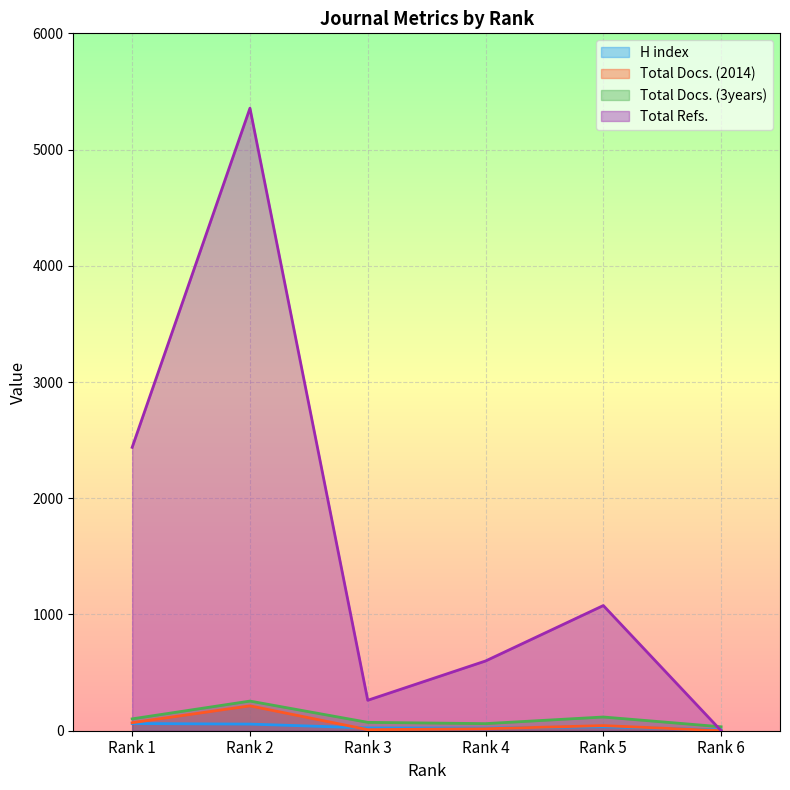

Reading right to left, list all the values displayed in this chart.

H index: 7	34	23	24	57	62
Total Docs. (2014): 0	44	17	9	214	69
Total Docs. (3years): 34	118	61	72	255	102
Total Refs.: 0	1077	600	262	5356	2438